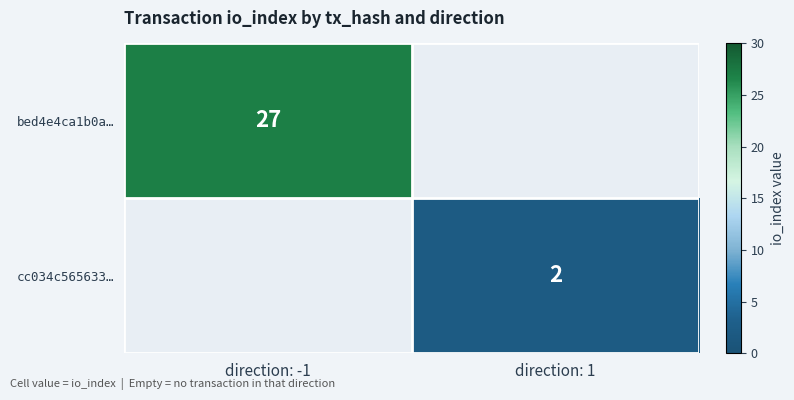

How many series are shown in this chart?

2